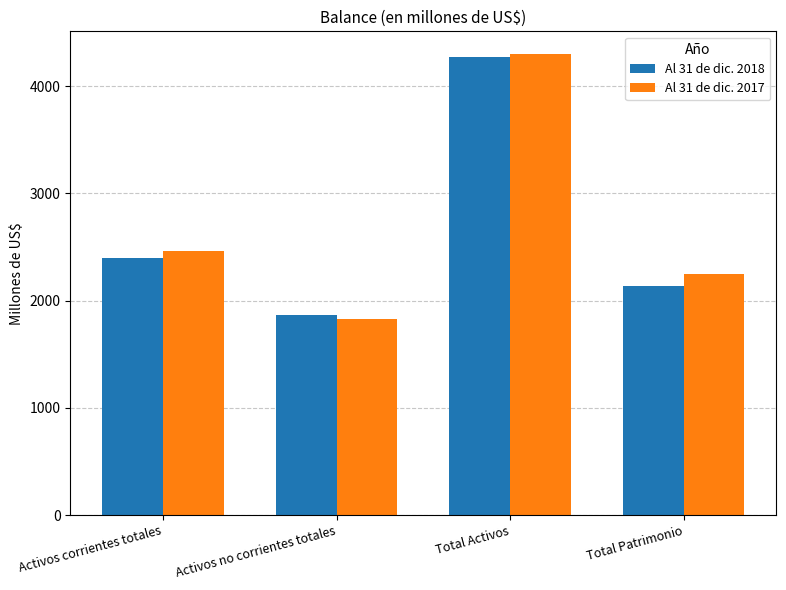

What position from the right is Activos corrientes totales?

4